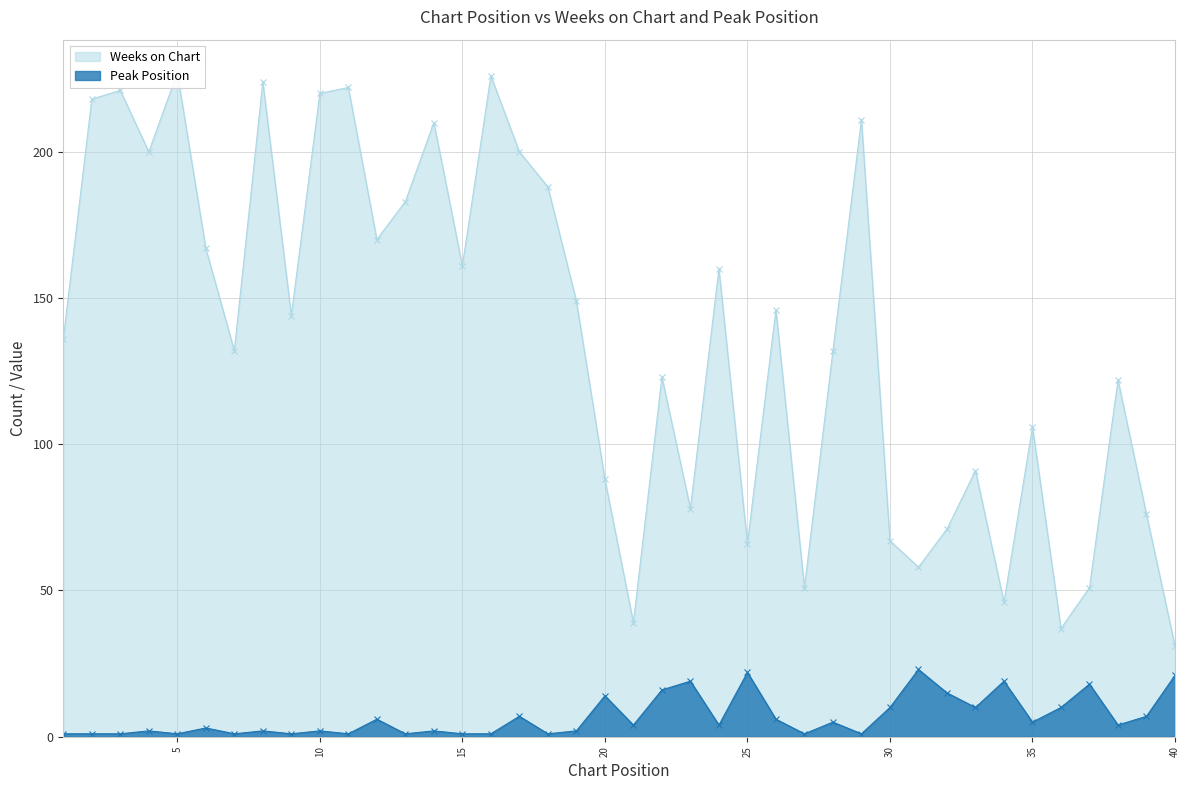

What are all the series names shown in the legend?

Weeks on Chart, Peak Position